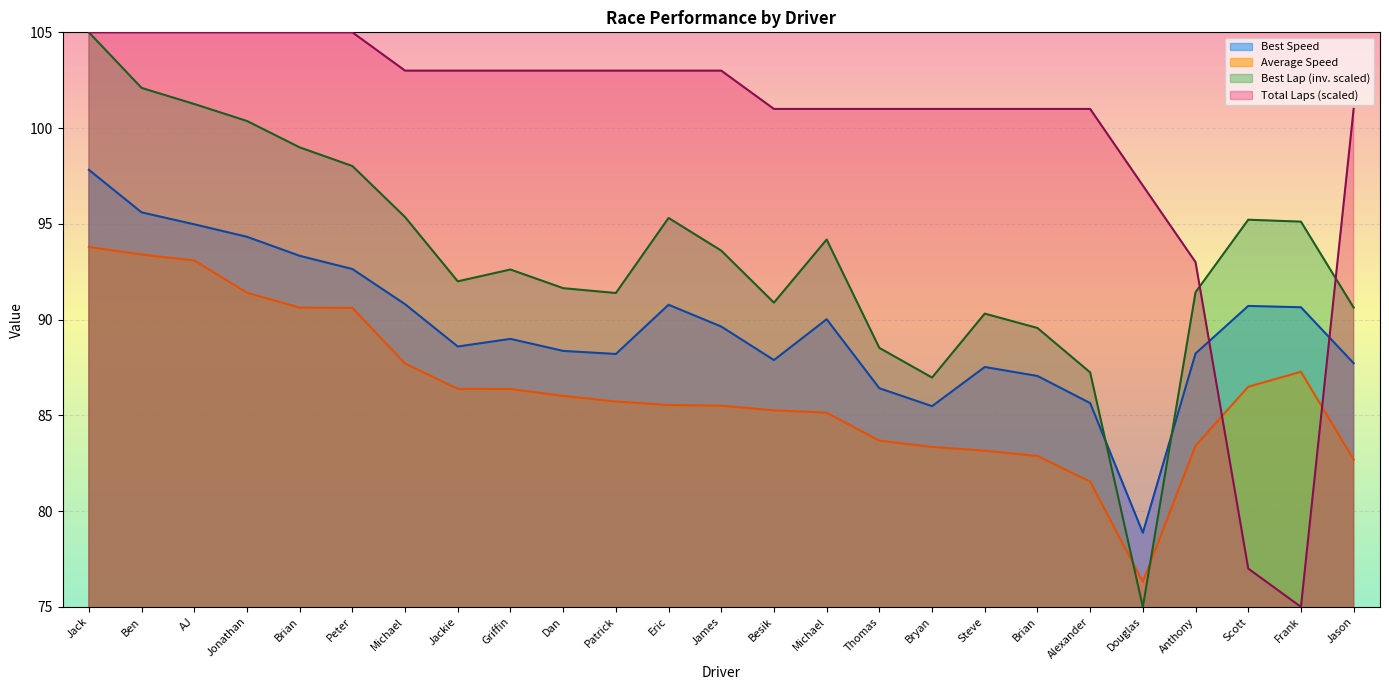

What is the value of the Total Laps point at the 11th from the left?

103.0